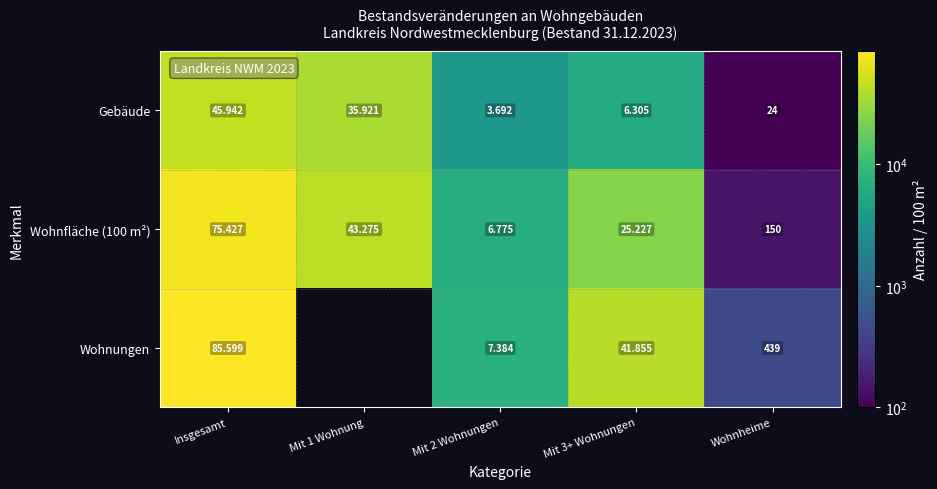

At which category is the sum across all series the highest?

Insgesamt